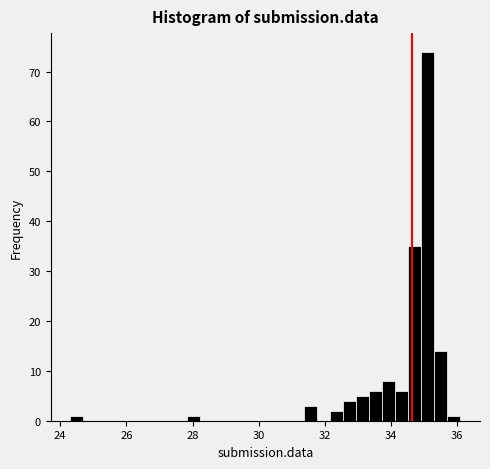

Around what value on the x-axis is the tallest bar? Give the approximate position of its centre, as read against the axis.

35.2